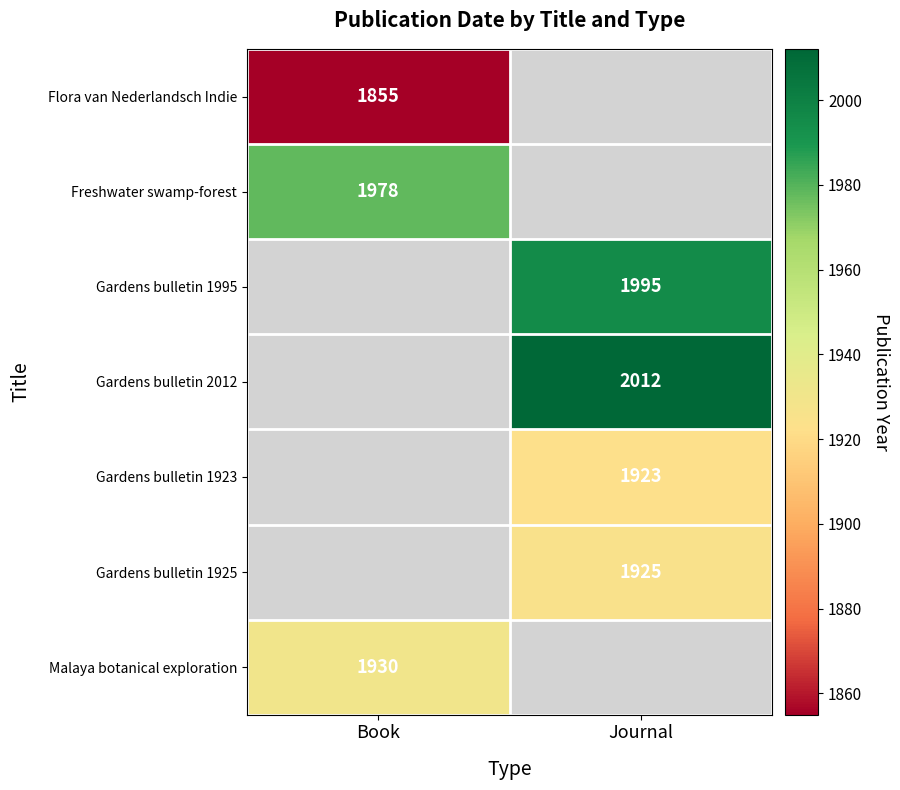

What is the maximum value shown in the chart?

2012.0